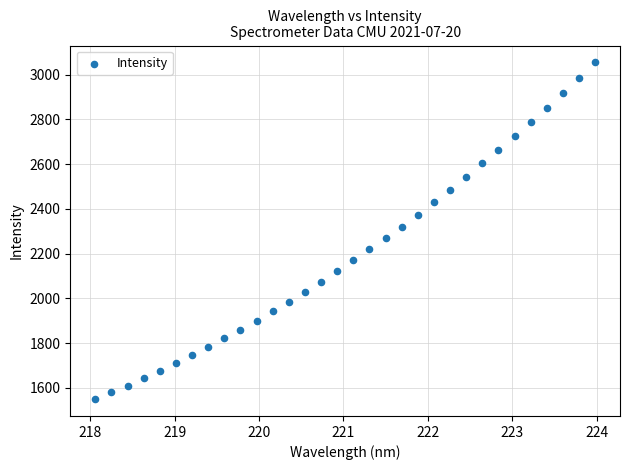

What is the range of Y values (max minus min)?

1506.2